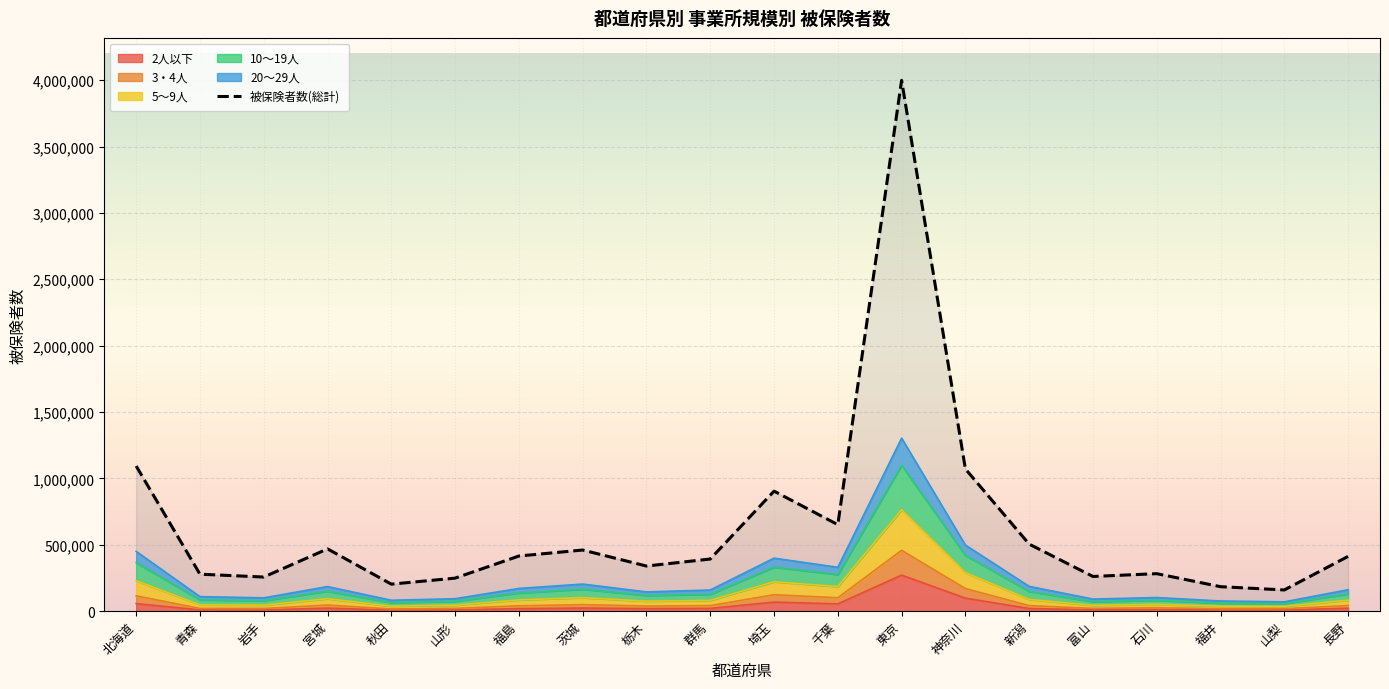

Which series has the largest range (max minus min)?

被保険者数(総計)